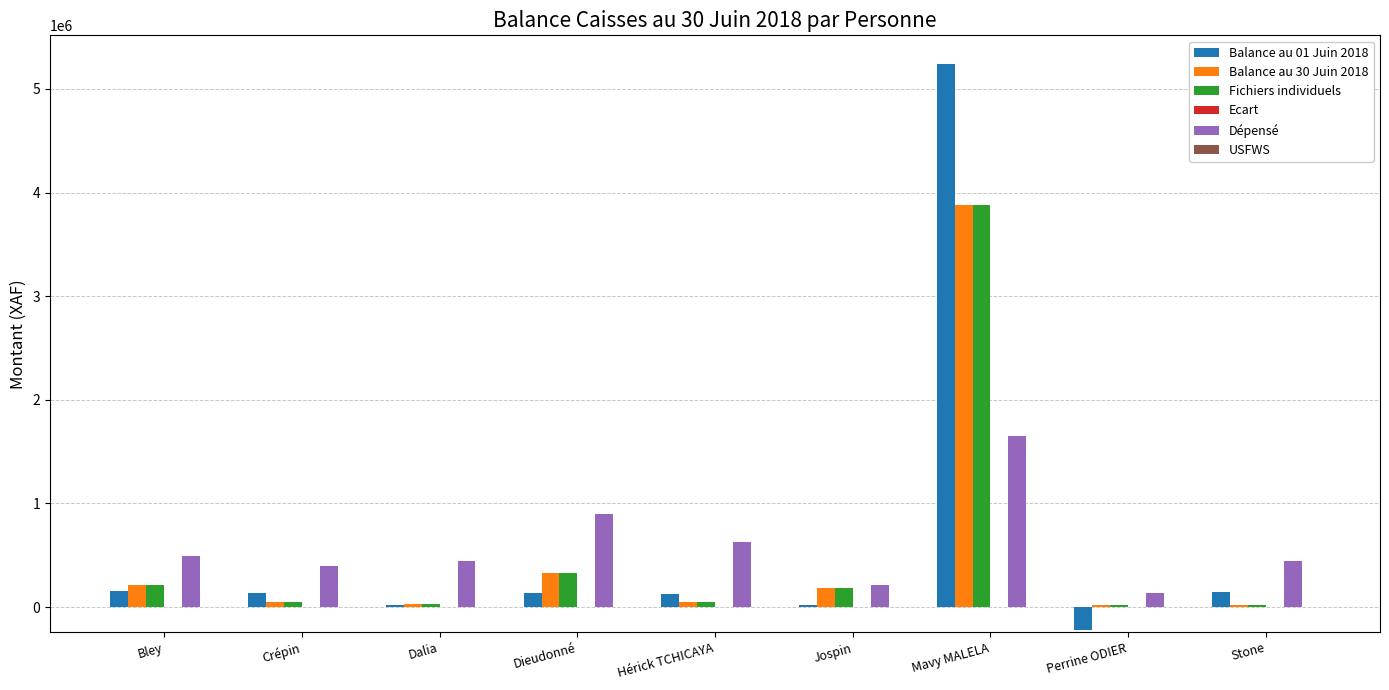

Count the number of data series in this chart.

4